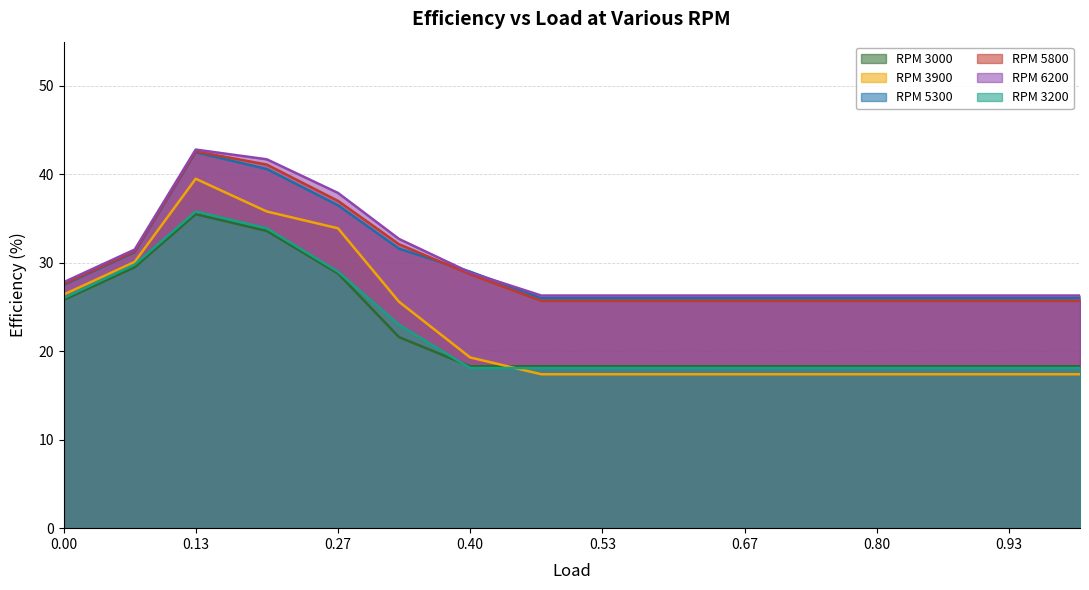

Which series has the largest total across all categories?

RPM 6200